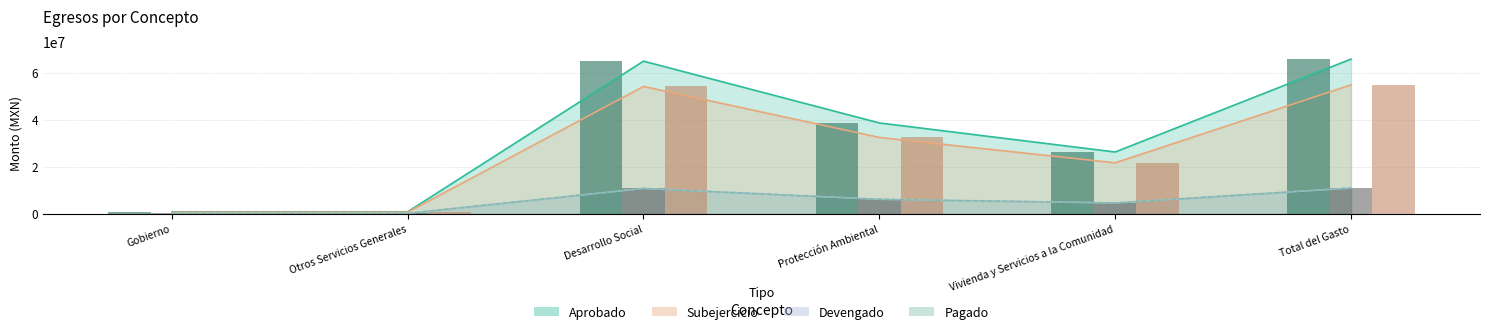

What are all the series names shown in the legend?

Aprobado, Devengado, Pagado, Subejercicio